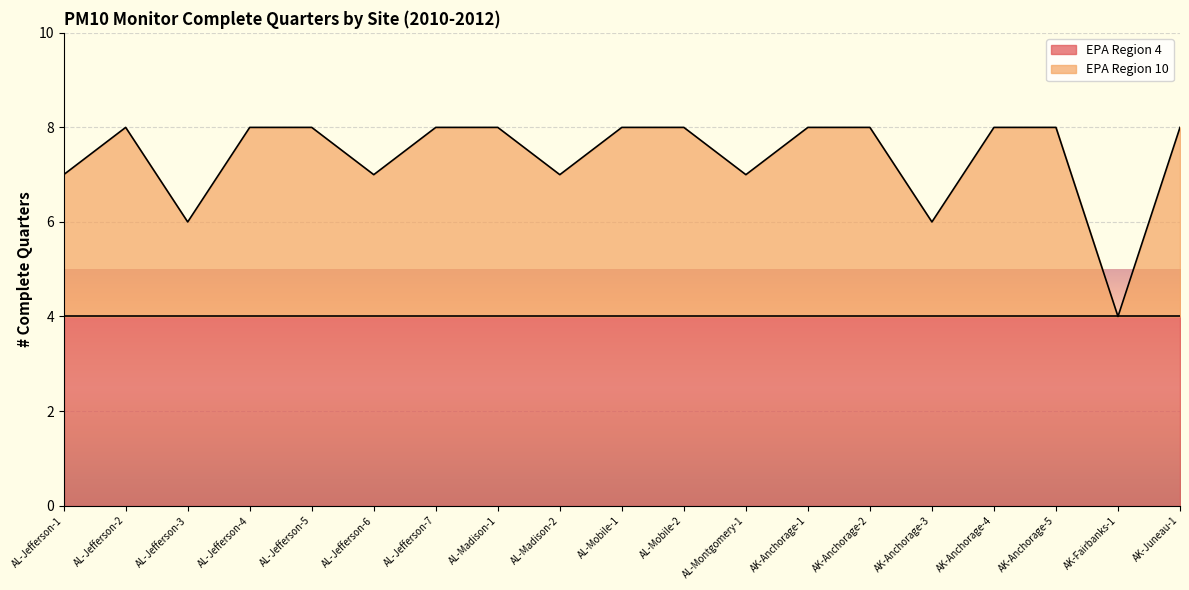

True or false: the data has more than 1 interior local peaks.

False